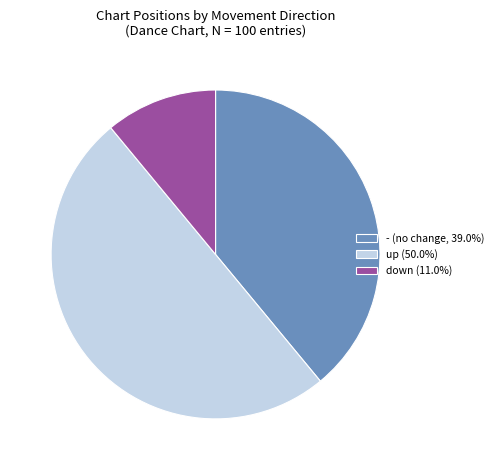

Which category has the biggest portion of the pie?

up